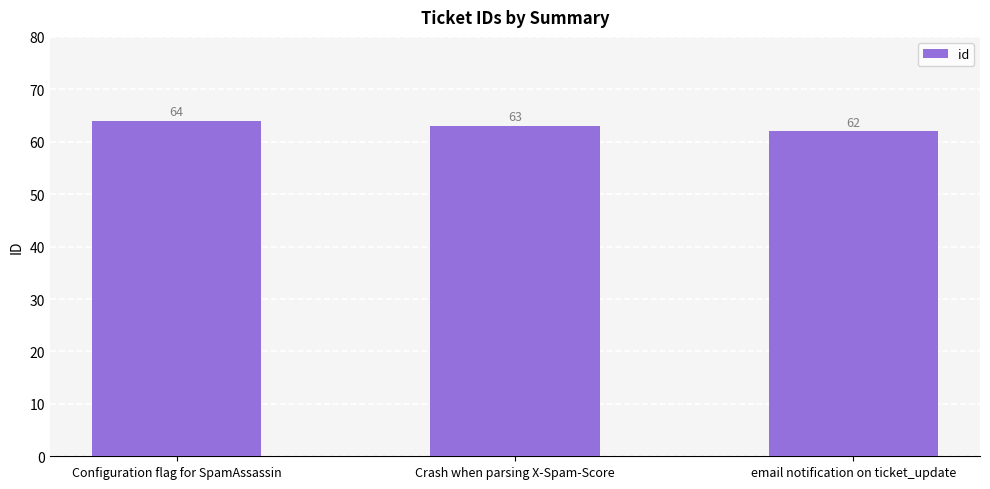

What is the label of the 1st bar from the right?

email notification on ticket_update